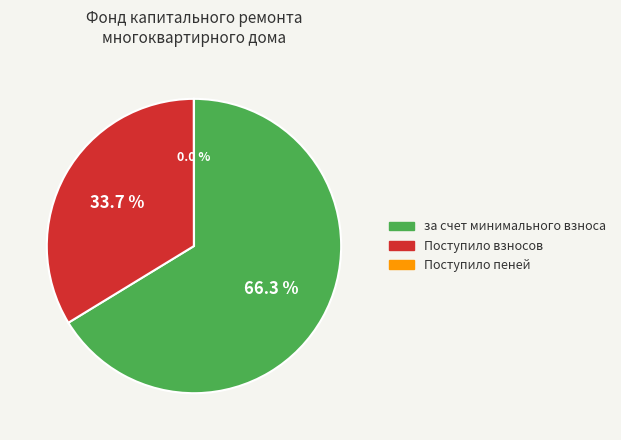

What is the largest slice in the pie chart?

за счет минимального взноса